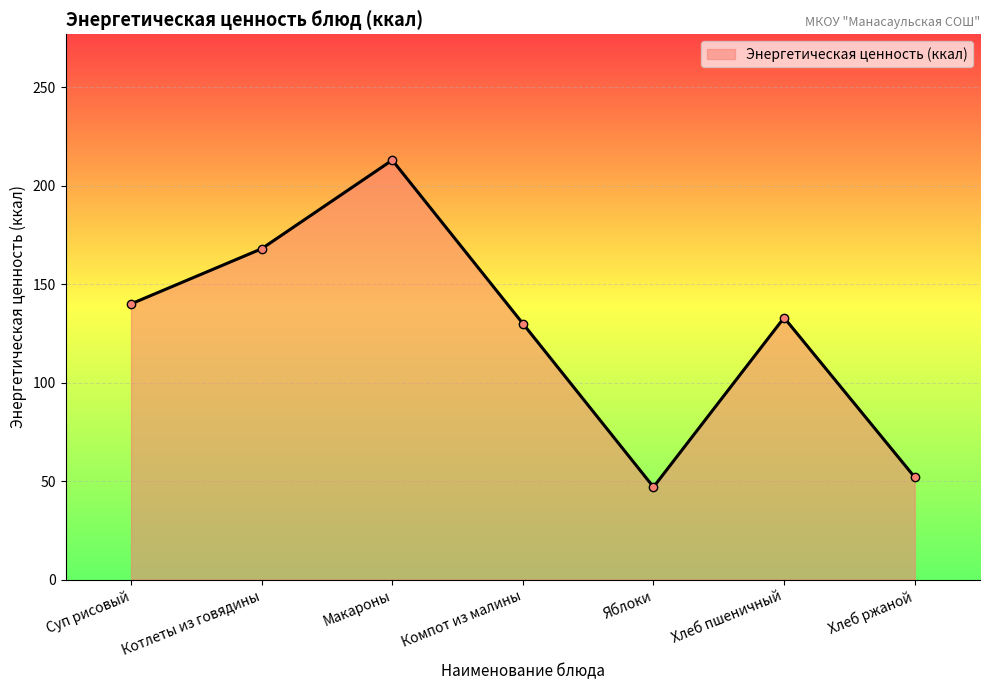

Rank the categories by value from lowest to highest.

Яблоки, Хлеб ржаной, Компот из малины, Хлеб пшеничный, Суп рисовый, Котлеты из говядины, Макароны